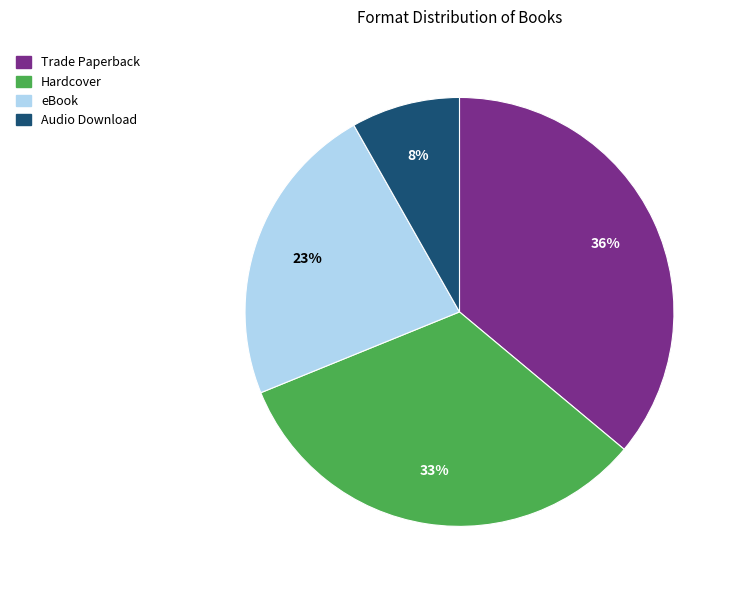

Does eBook account for over 50% of the chart?

No